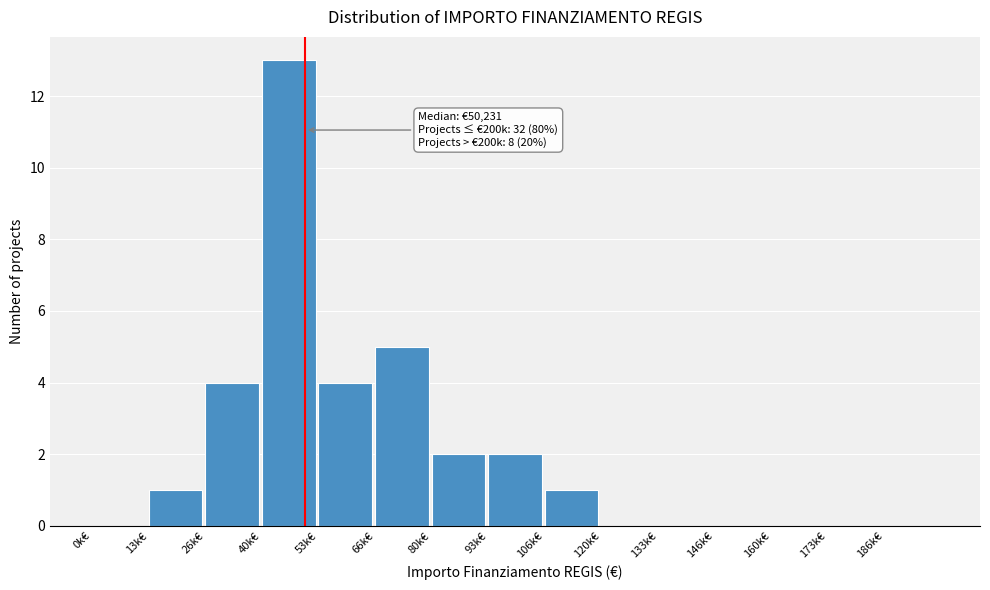

Reading left to right, extract all data points from this chart.

0k€=0	13k€=1	26k€=4	40k€=13	53k€=4	66k€=5	80k€=2	93k€=2	106k€=1	120k€=0	133k€=0	146k€=0	160k€=0	173k€=0	186k€=0